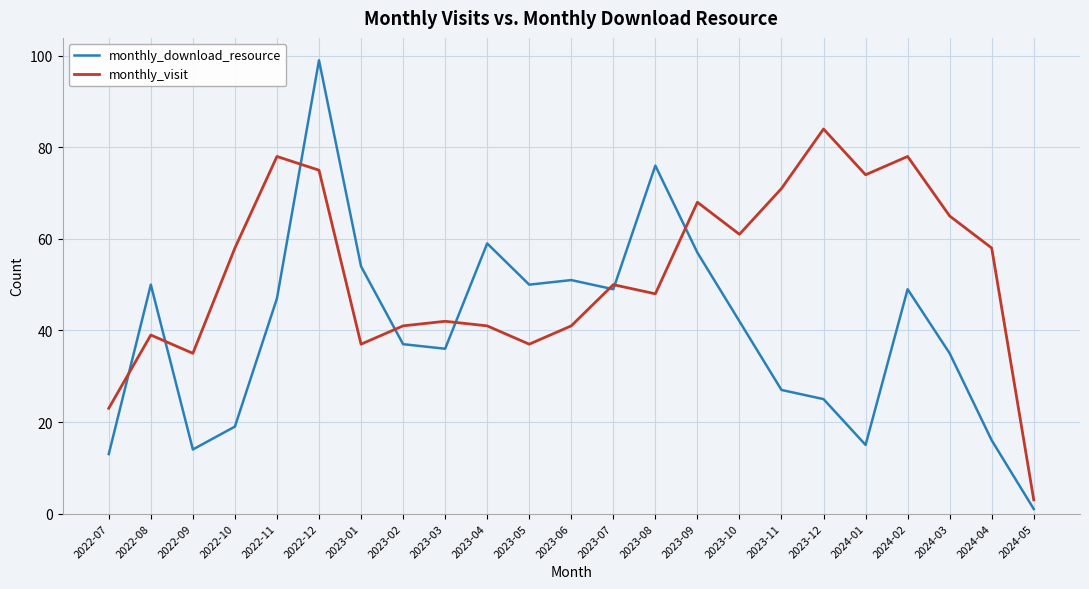

At 2022-08, list the series in order from smallest to largest.

monthly_visit, monthly_download_resource